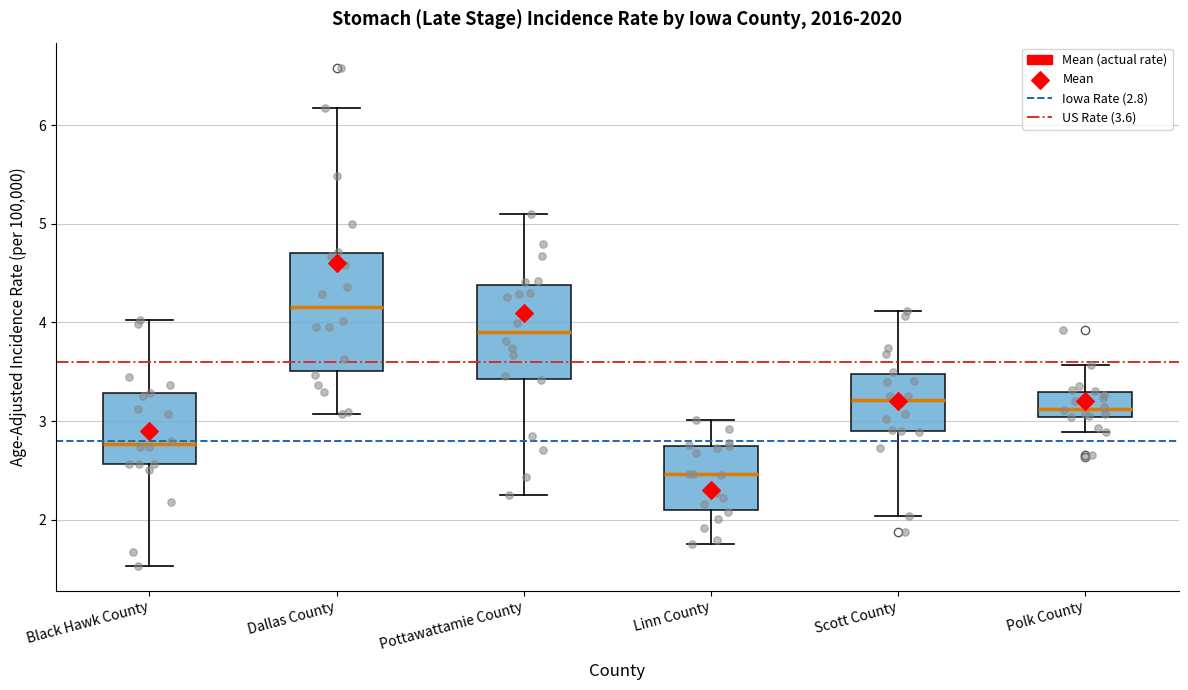

Comparing the boxes themselves (not the whiskers), which one is the tallest?

Dallas County